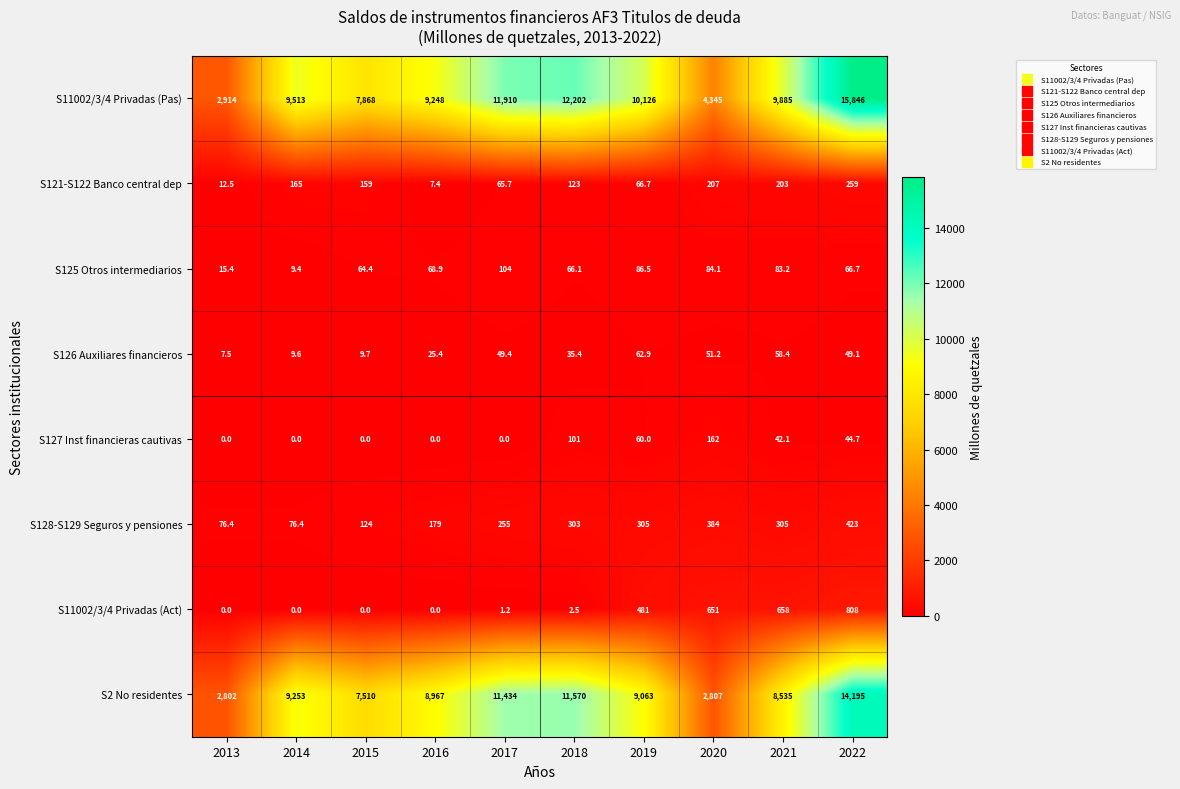

What is the difference between the second highest and minimum values in the S2 No residentes series?

8768.0